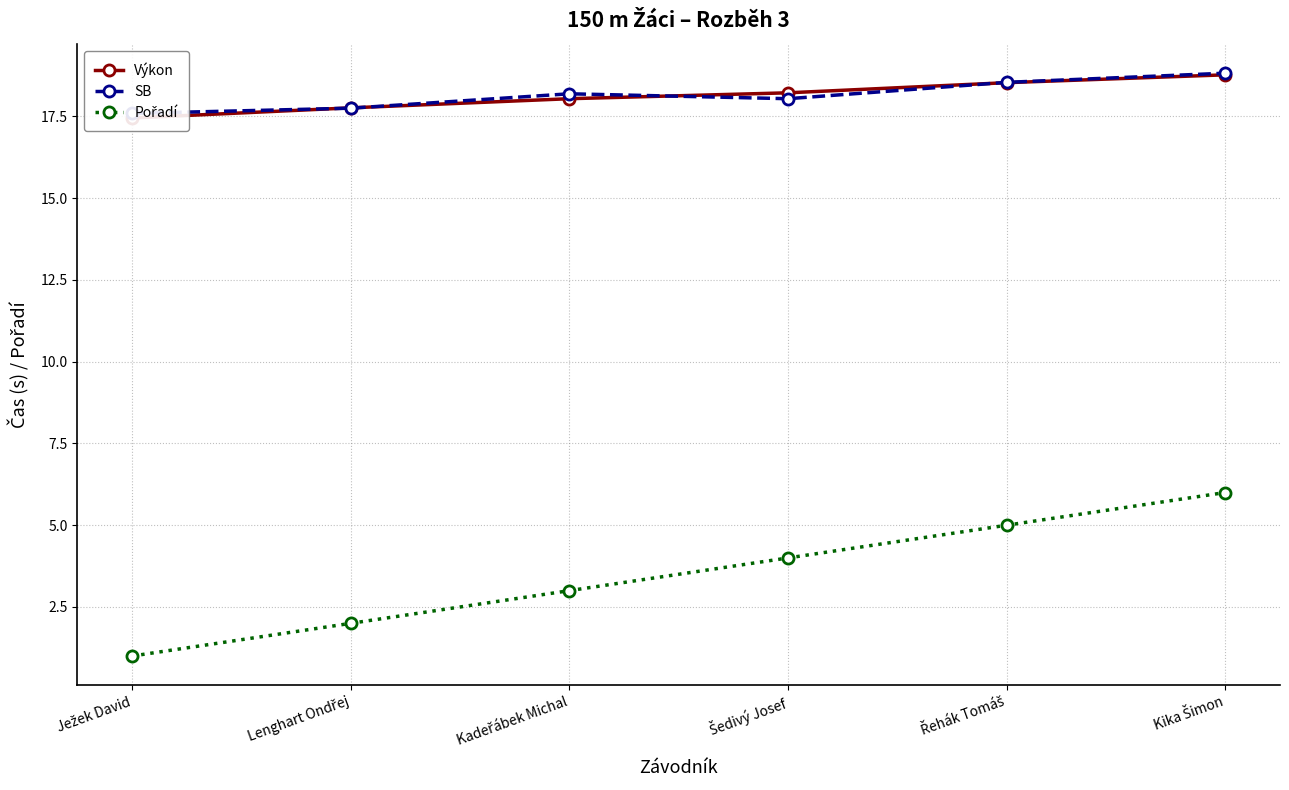

What is the sum of the Pořadí values at Šedivý Josef and Ježek David?

5.0